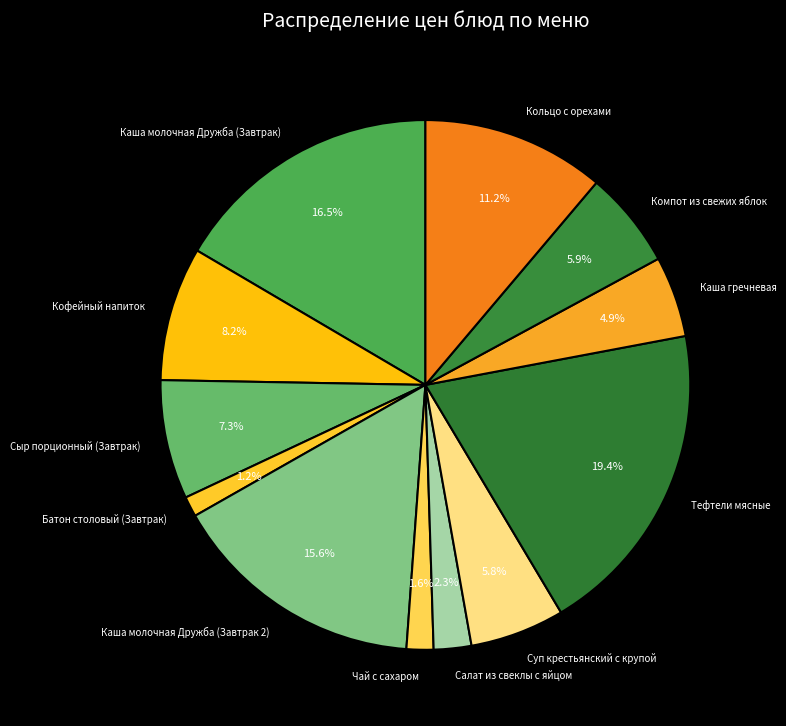

Is it true that Чай с сахаром is 12% of the pie?

False